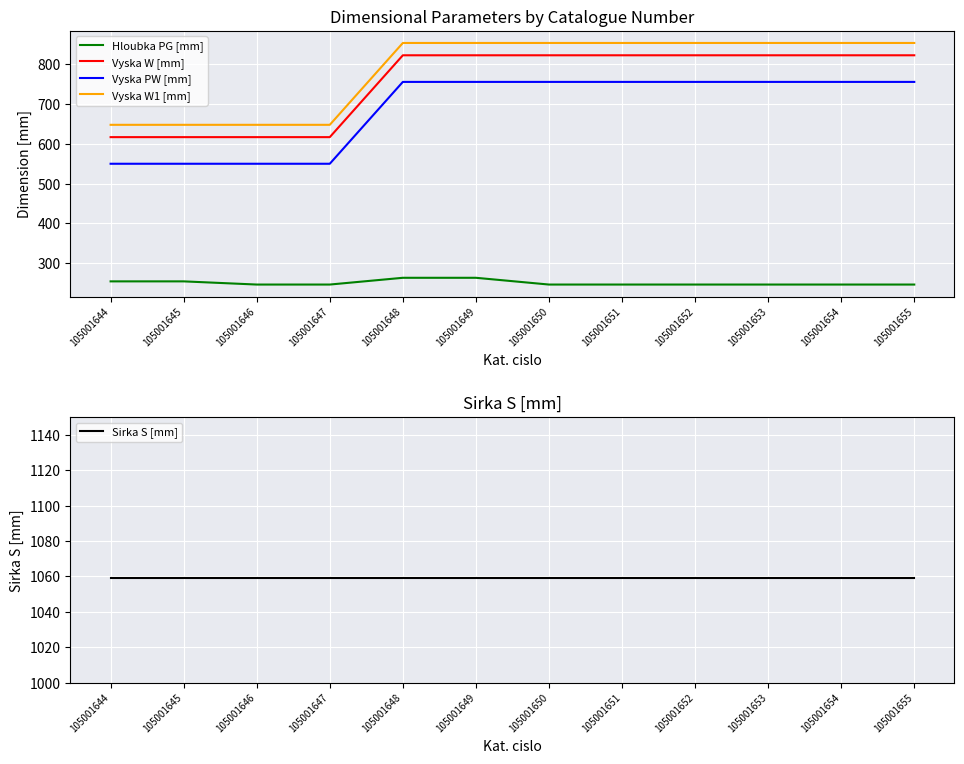

What are all the series names shown in the legend?

Hloubka PG [mm], Vyska W [mm], Vyska PW [mm], Vyska W1 [mm], Sirka S [mm]